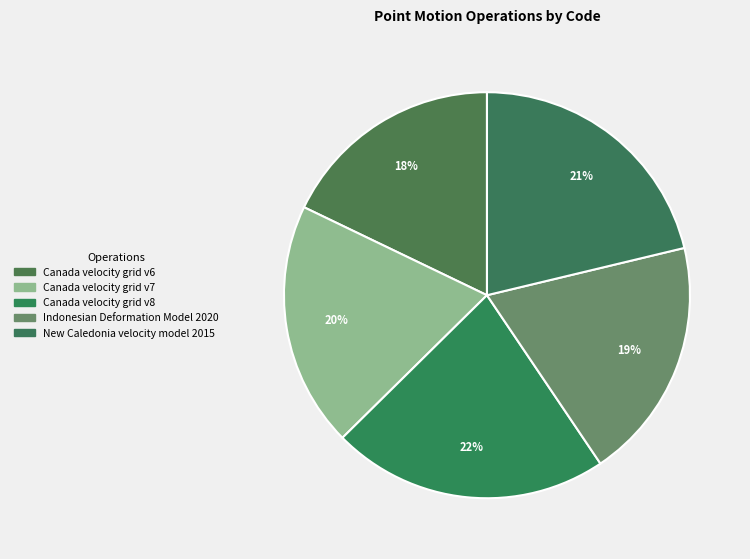

Which has a higher value, New Caledonia velocity model 2015 or Canada velocity grid v7?

New Caledonia velocity model 2015